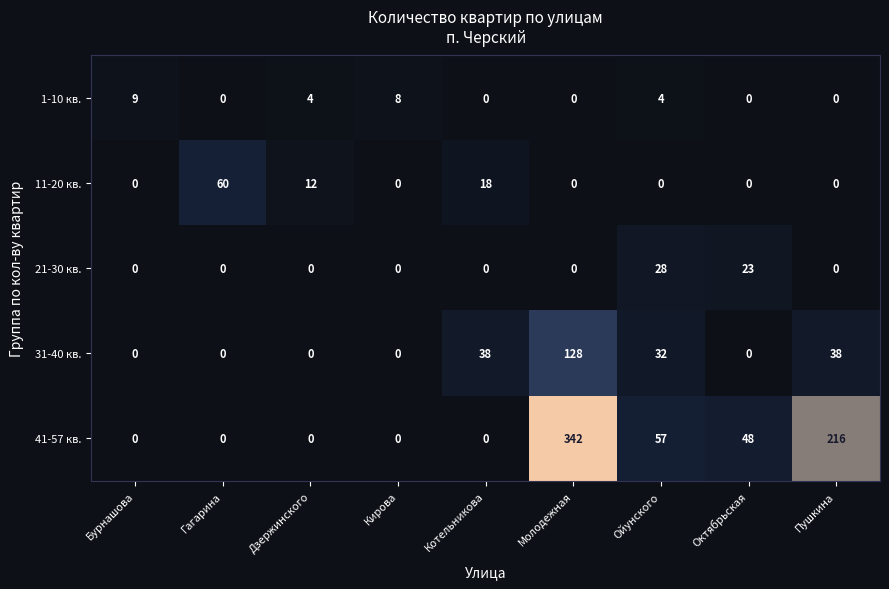

Which series has the largest total across all categories?

41-57 кв.